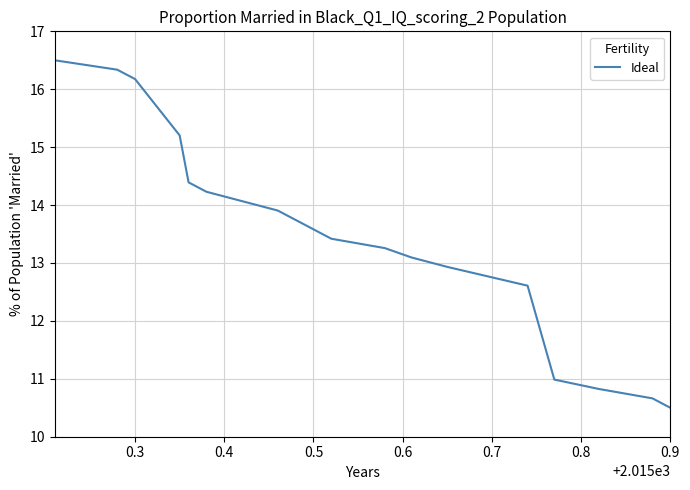

What is the minimum value shown in the chart?

10.5